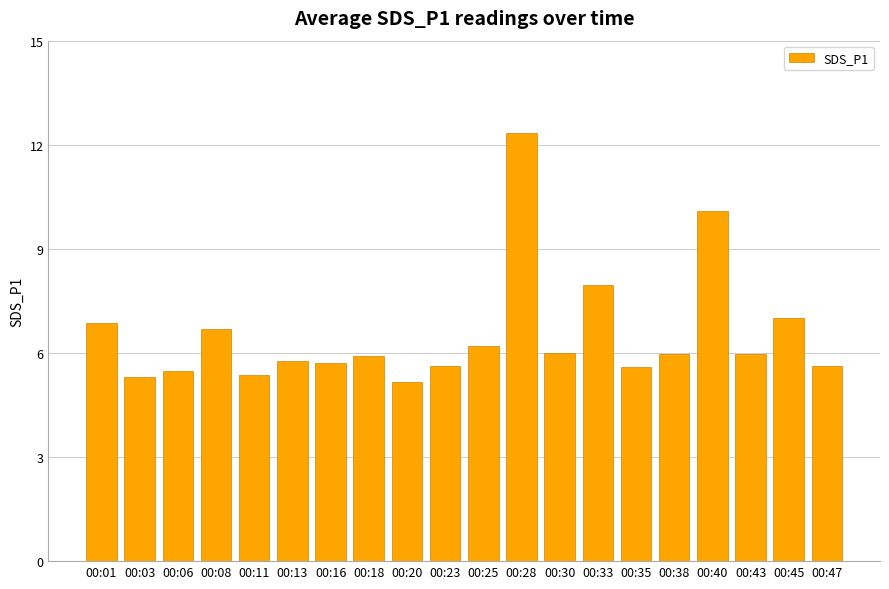

Count the number of categories in the chart.

20